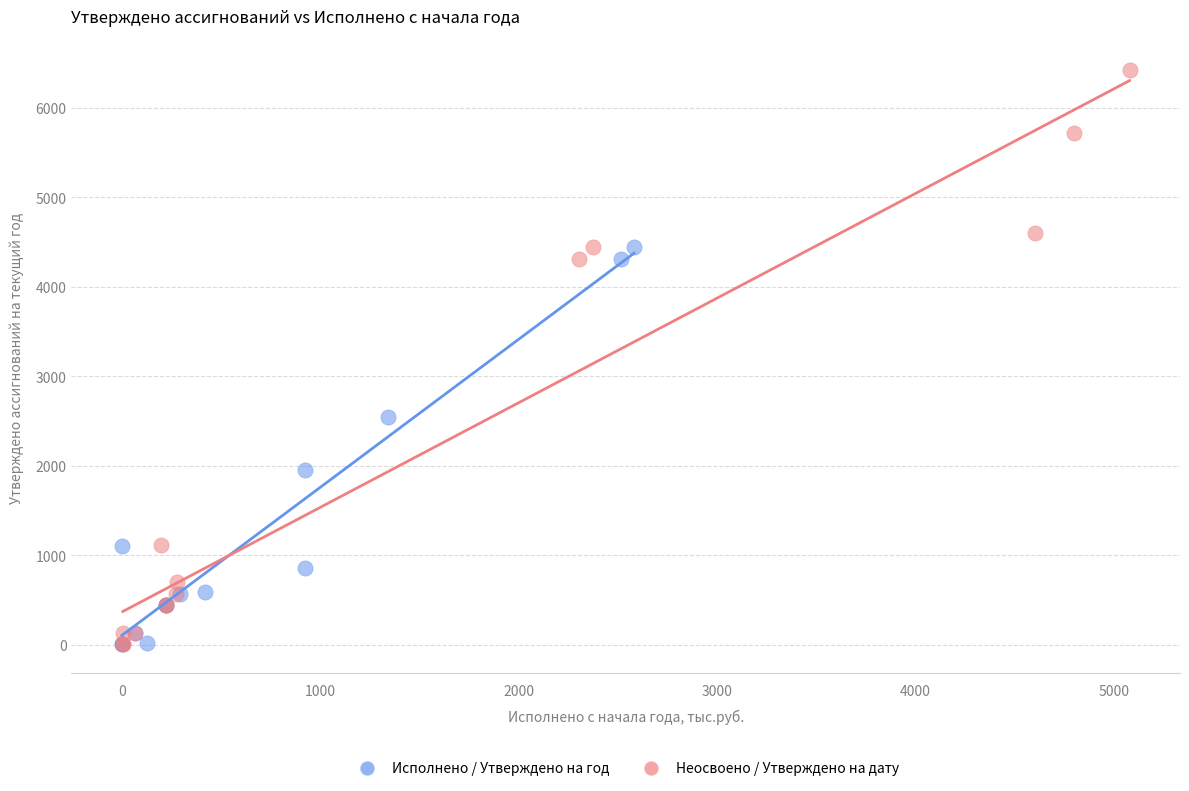

Which series contains the highest Y value?

Неосвоено / Утверждено на дату